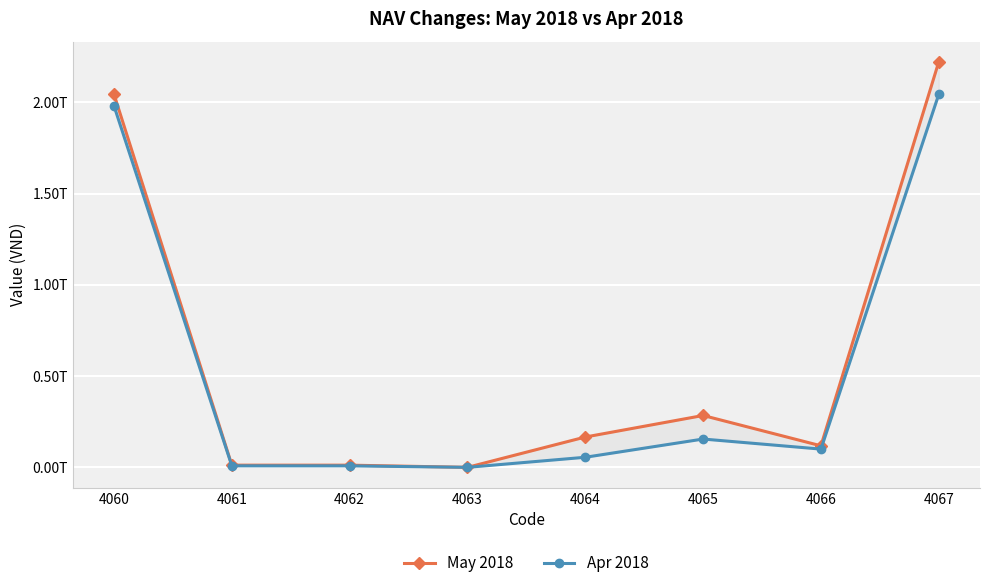

Reading right to left, list all the values displayed in this chart.

May 2018: 4067=2221112438907	4066=117982247628	4065=284072082041	4064=166089834413	4063=0	4062=11990037410	4061=11990037410	4060=2043032567084
Apr 2018: 4067=2043032567084	4066=99867368158	4065=155046210782	4064=55178842624	4063=0	4062=8218913448	4061=8218913448	4060=1979634811012